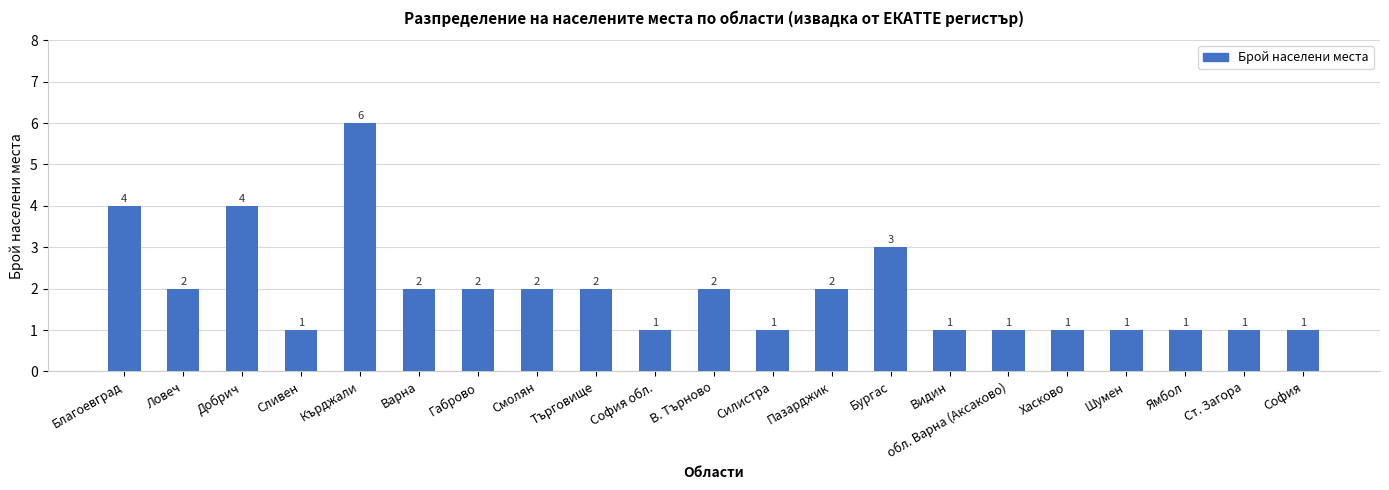

How many data points does each series have?

21